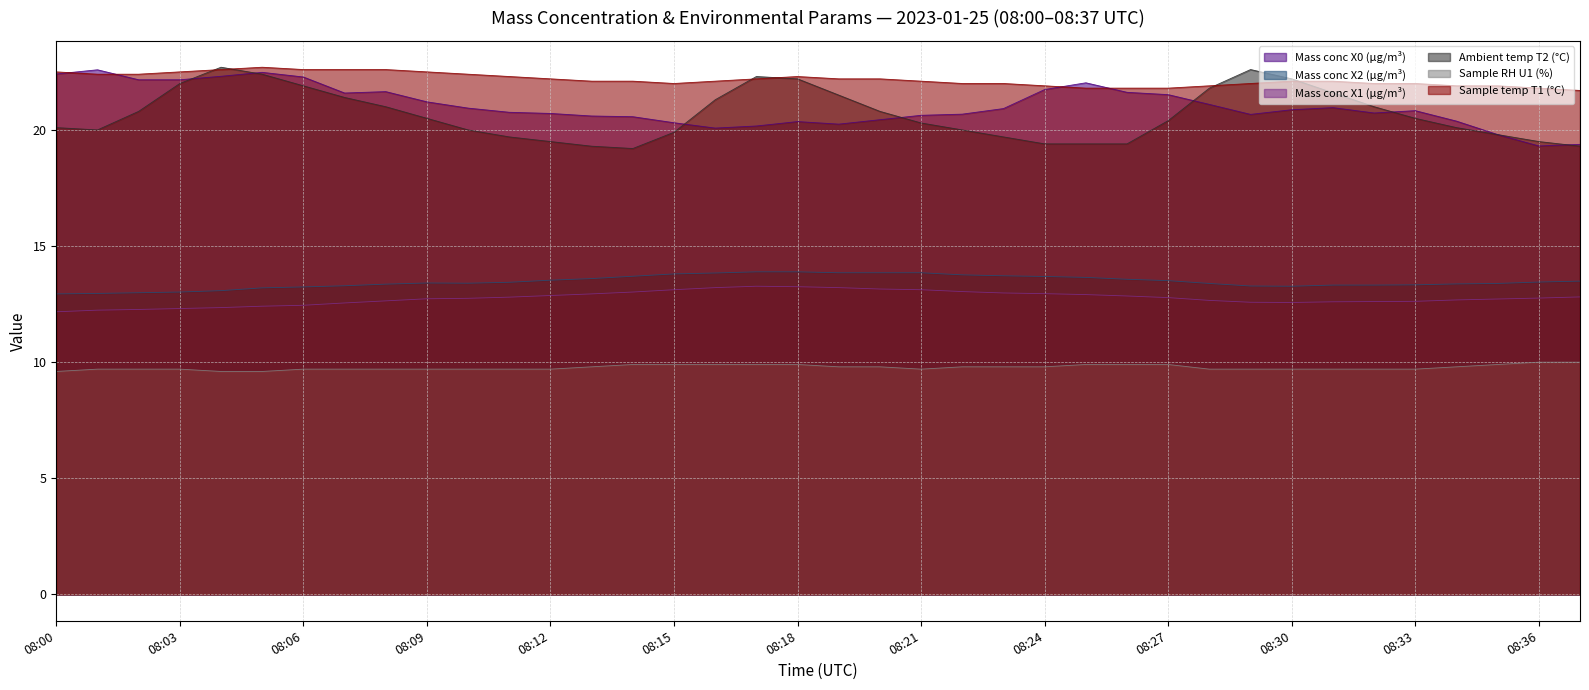

What is the spread (max minus min) of values at 08:04?

13.1